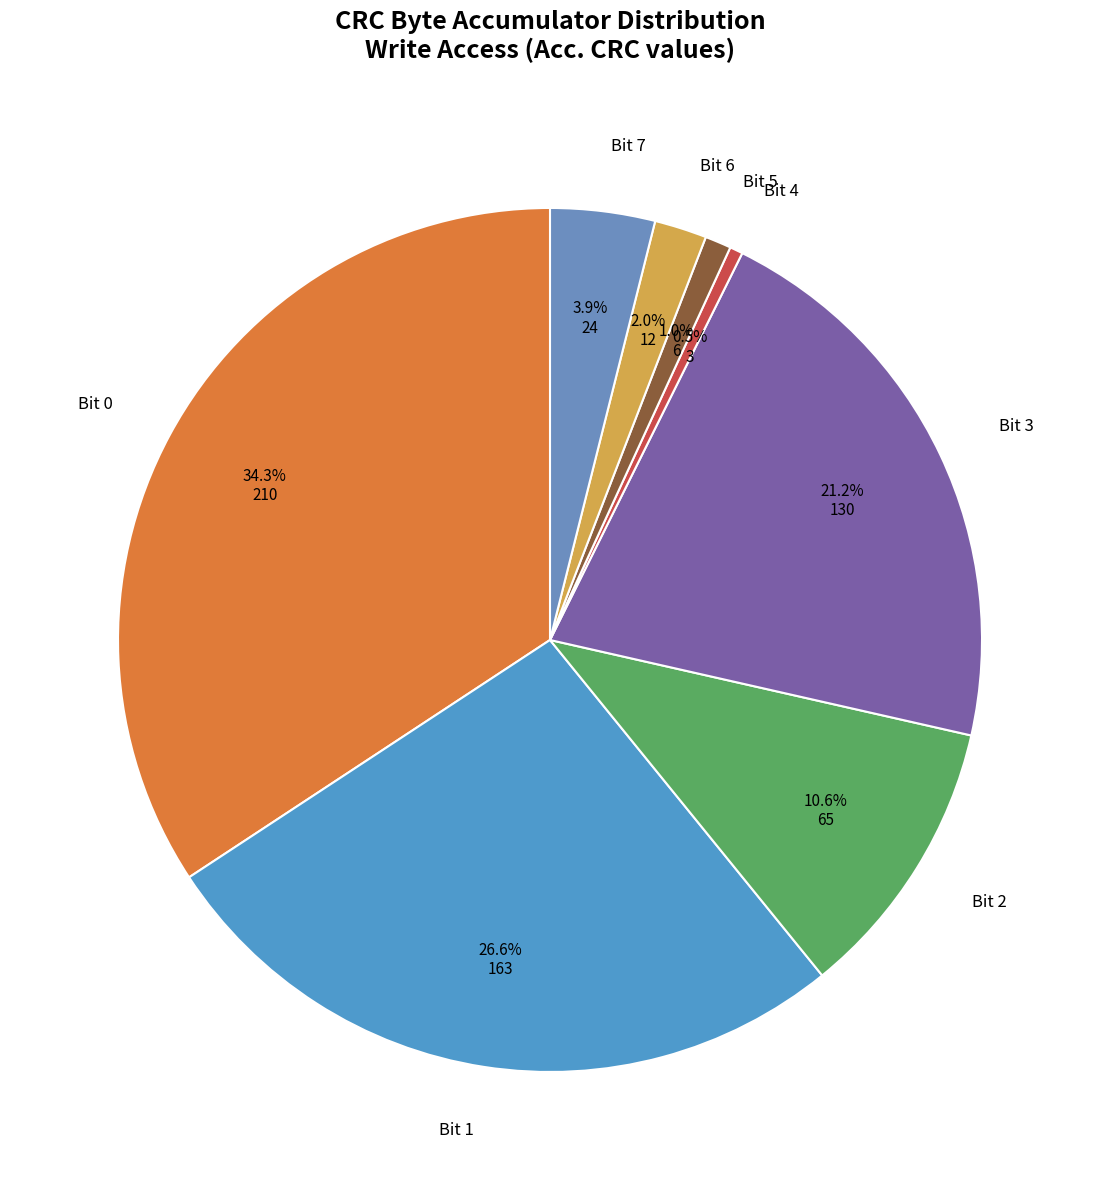

How many slices are in this pie chart?

8